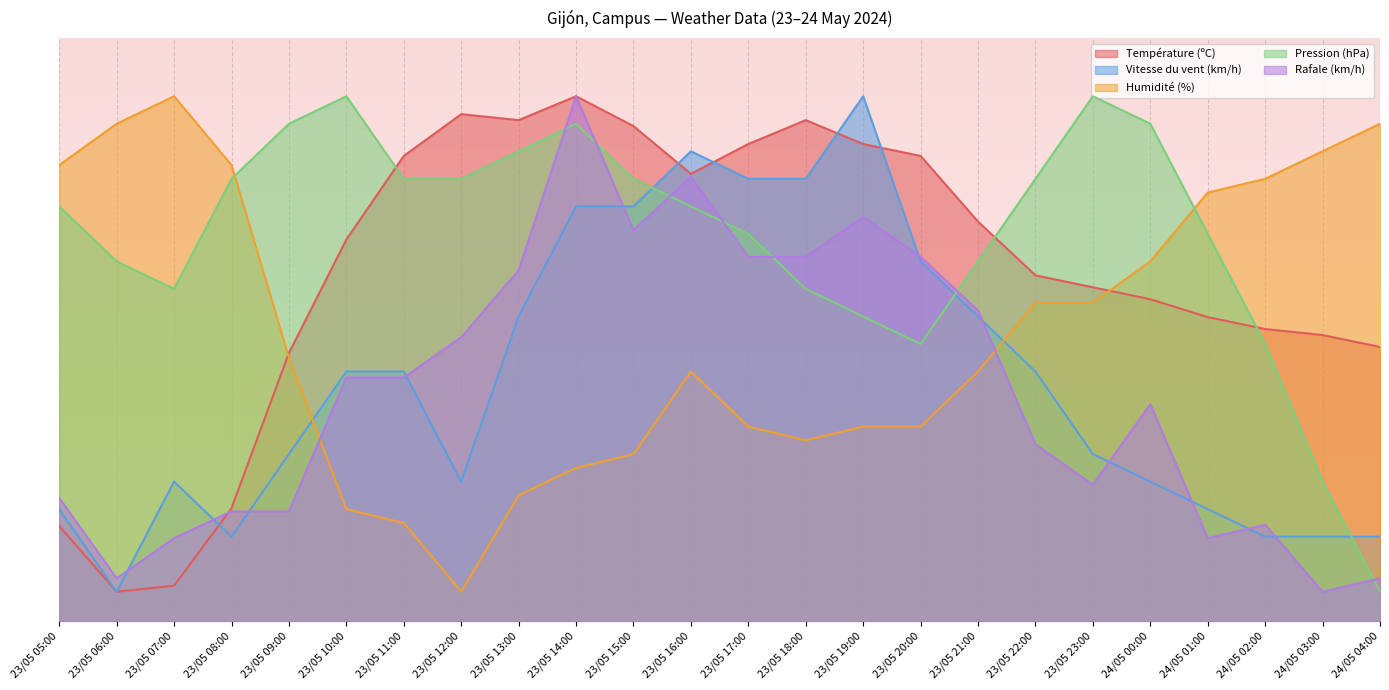

What is the total value across all series at 23/05 19:00?

326.7